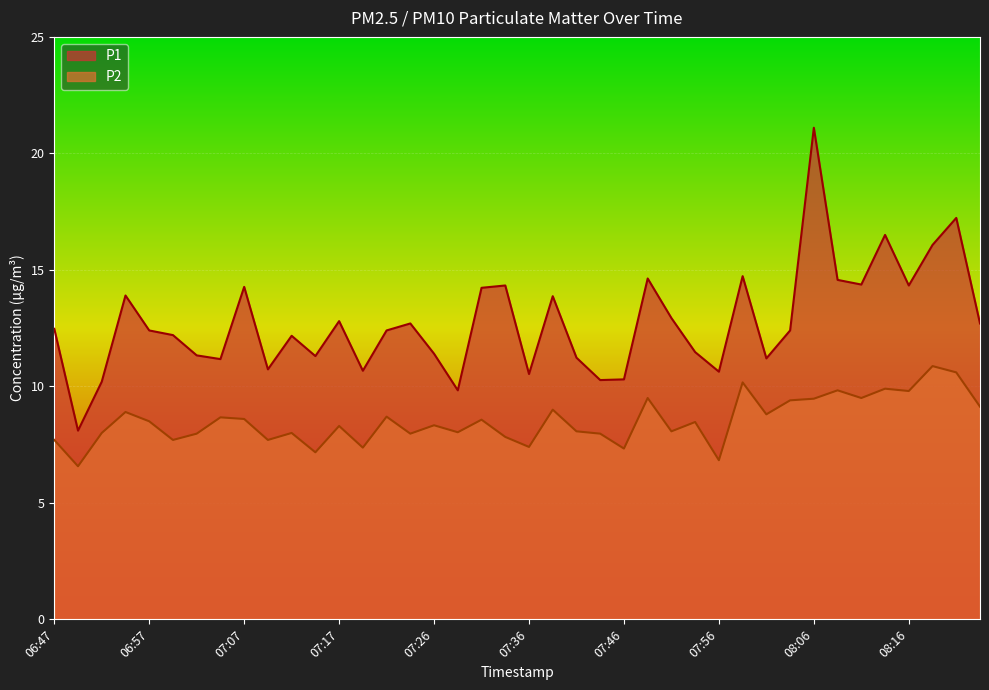

True or false: P1 and P2 cross at least once.

False